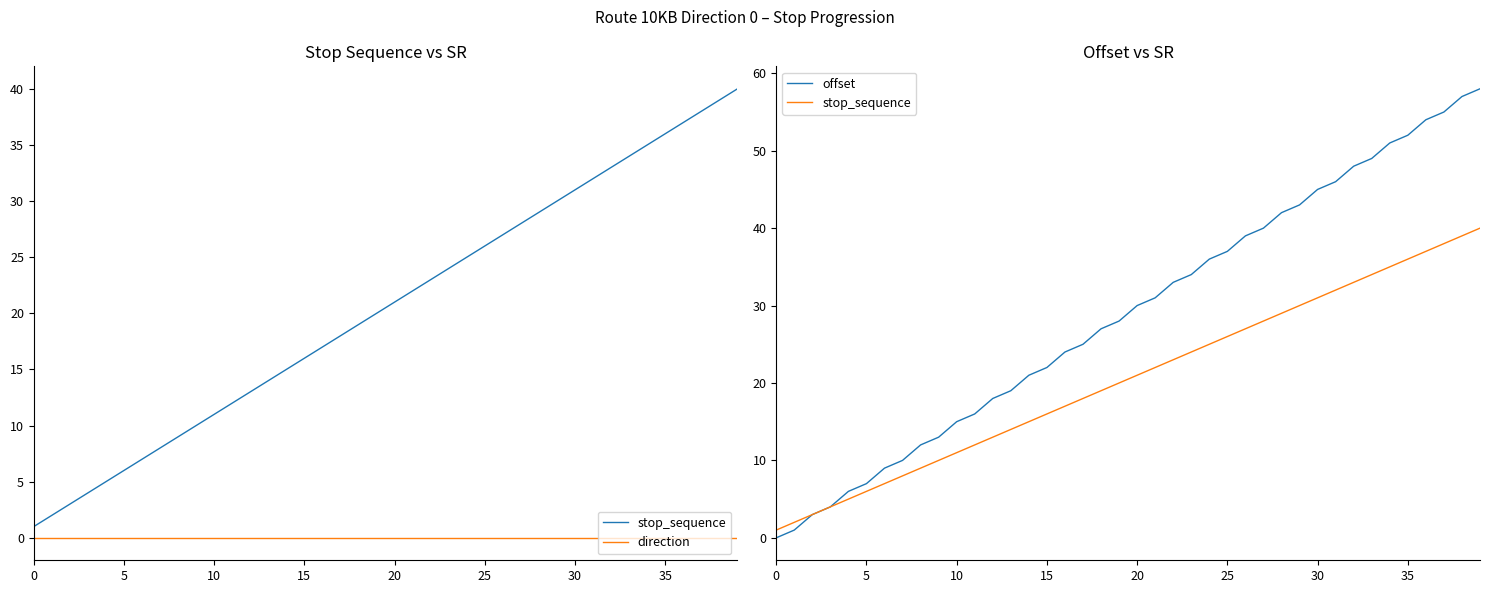

Reading left to right, list all the values displayed in this chart.

stop_sequence: 1	2	3	4	5	6	7	8	9	10	11	12	13	14	15	16	17	18	19	20	21	22	23	24	25	26	27	28	29	30	31	32	33	34	35	36	37	38	39	40
direction: 0	0	0	0	0	0	0	0	0	0	0	0	0	0	0	0	0	0	0	0	0	0	0	0	0	0	0	0	0	0	0	0	0	0	0	0	0	0	0	0
offset: 0	1	3	4	6	7	9	10	12	13	15	16	18	19	21	22	24	25	27	28	30	31	33	34	36	37	39	40	42	43	45	46	48	49	51	52	54	55	57	58